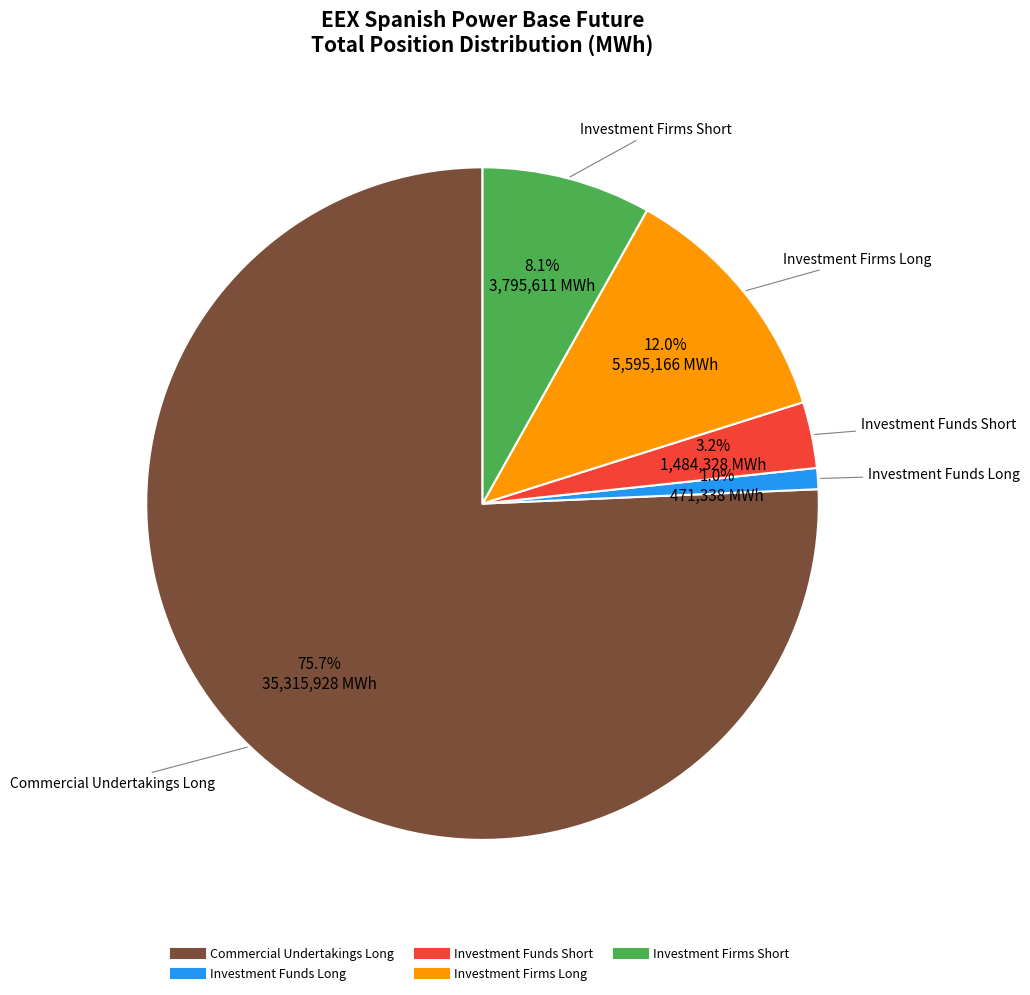

To the nearest percent, what percentage of the pie is Investment Firms Short?

8%